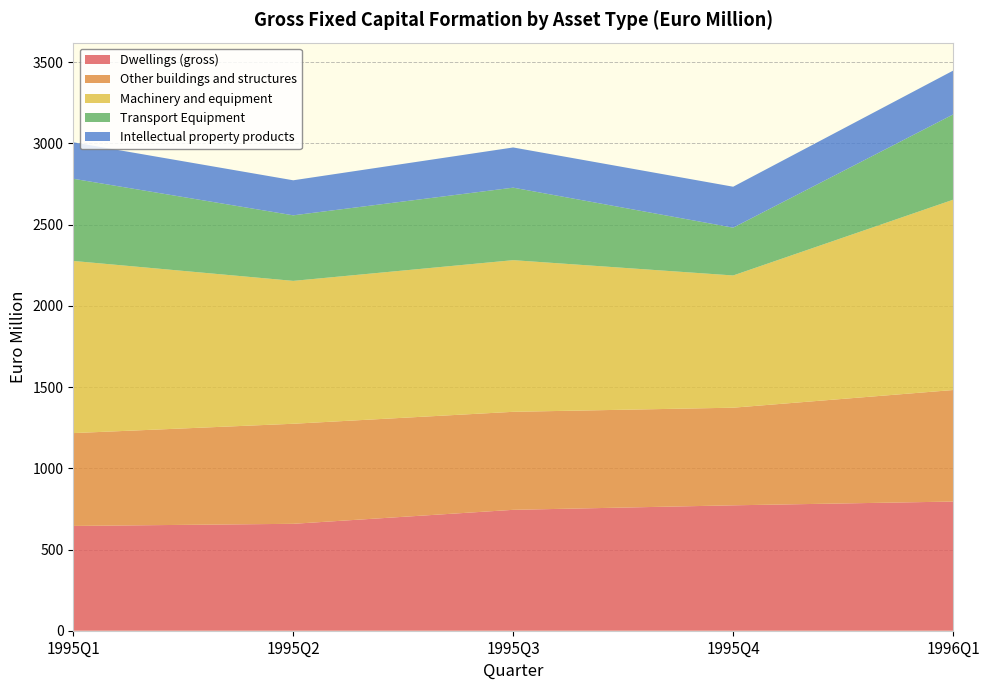

Reading left to right, list all the values displayed in this chart.

Dwellings (gross): 645.1	658.2	744.3	772.0	795.2
Other buildings and structures: 571.5	615.9	603.4	601.0	686.6
Machinery and equipment: 1059.8	879.6	933.6	814.0	1171.6
Transport Equipment: 505.9	403.5	446.3	294.2	524.8
Intellectual property products: 224.6	215.7	247.5	252.1	269.8